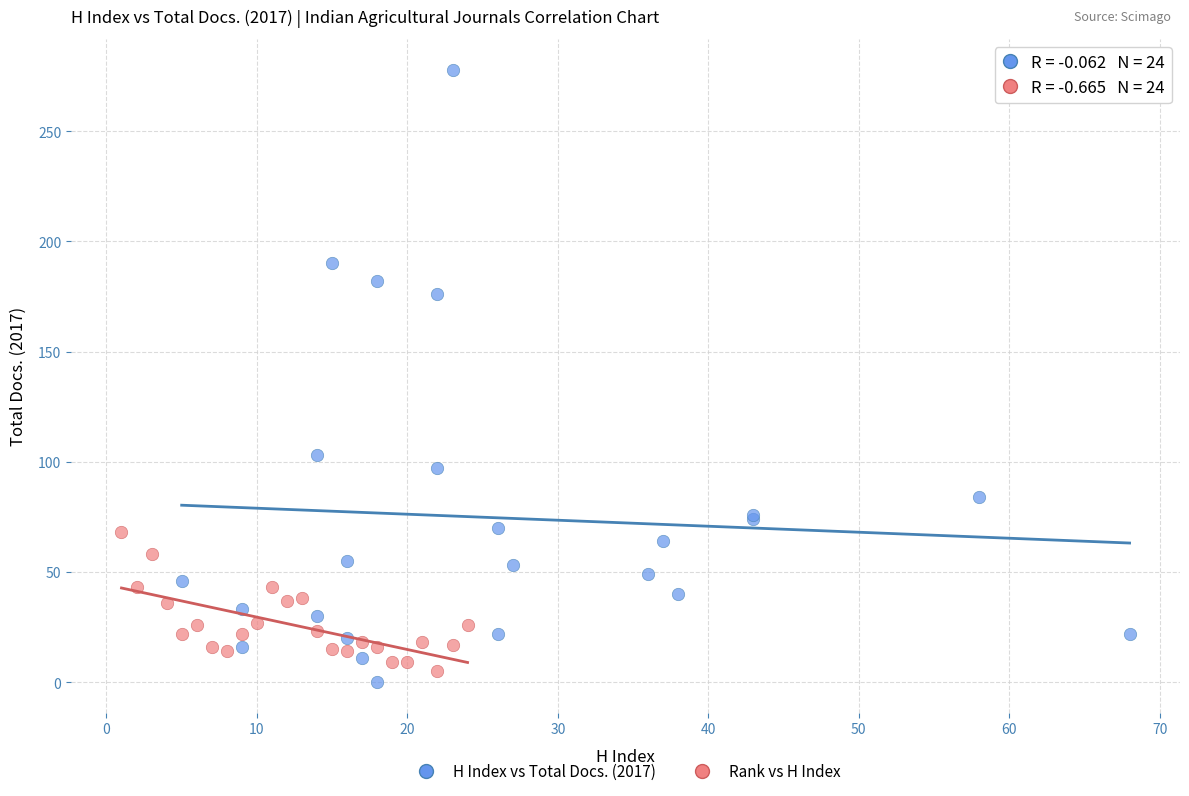

Which series reaches the maximum Y coordinate?

H Index vs Total Docs. (2017)